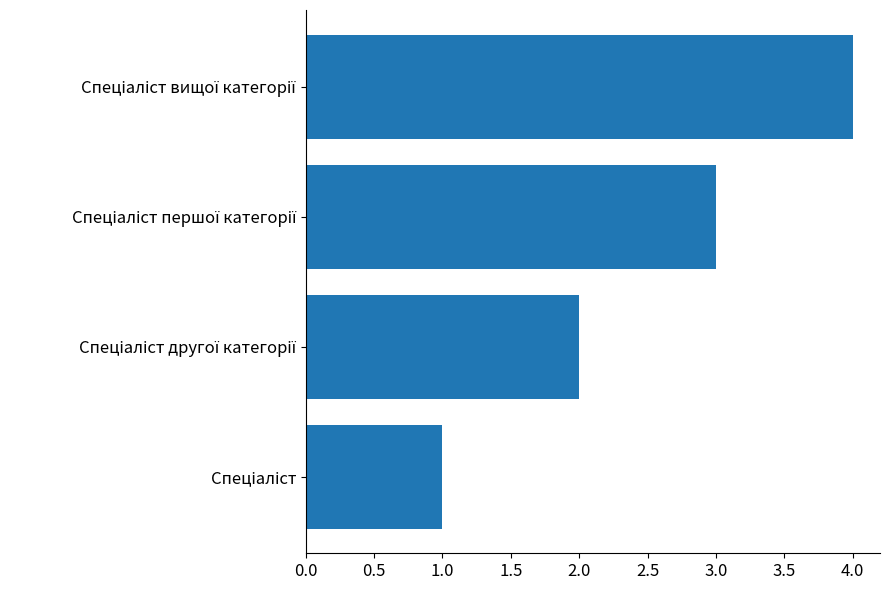

What is the difference between the maximum and minimum values?

3